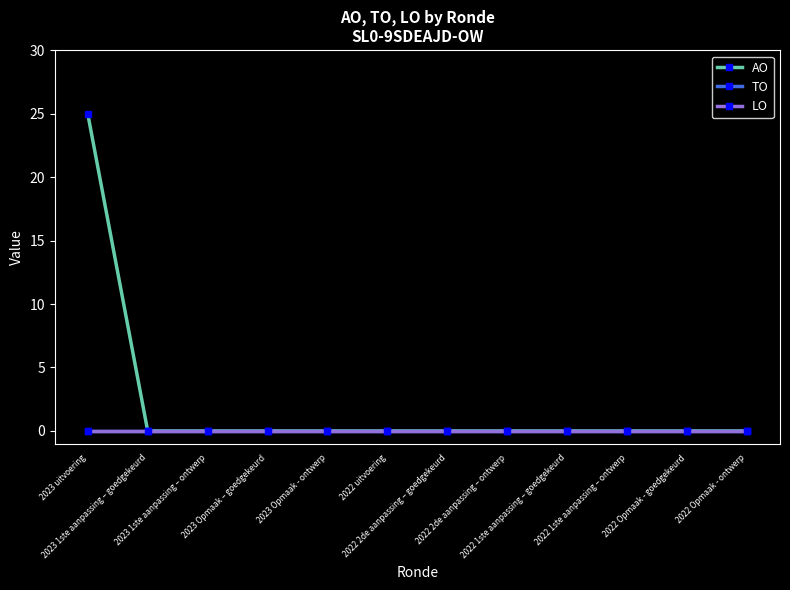

Is it true that AO equals -8 at 2022 Opmaak - goedgekeurd?

False